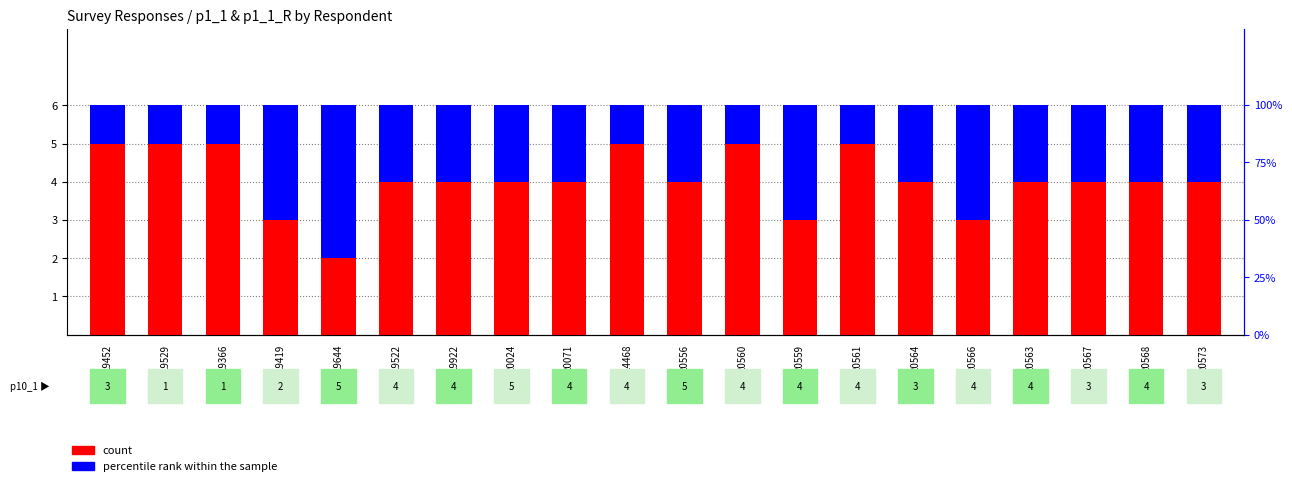

Between 20559 and 20573, which series saw the biggest shift?

count